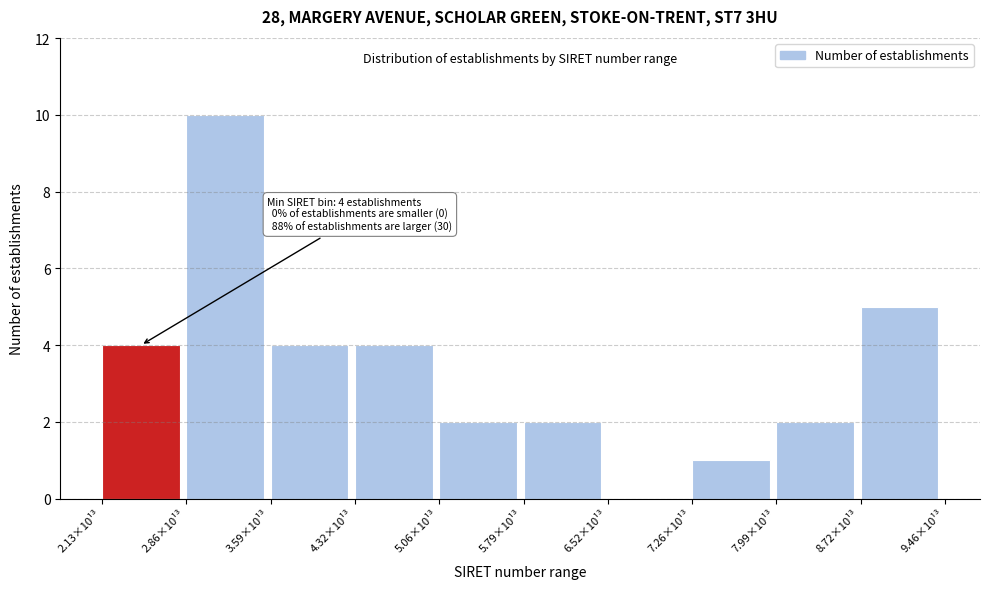

Reading left to right, transcribe all the data shown in this chart.

2.13×10¹³=4	2.86×10¹³=10	3.59×10¹³=4	4.32×10¹³=4	5.06×10¹³=2	5.79×10¹³=2	6.52×10¹³=0	7.26×10¹³=1	7.99×10¹³=2	8.72×10¹³=5